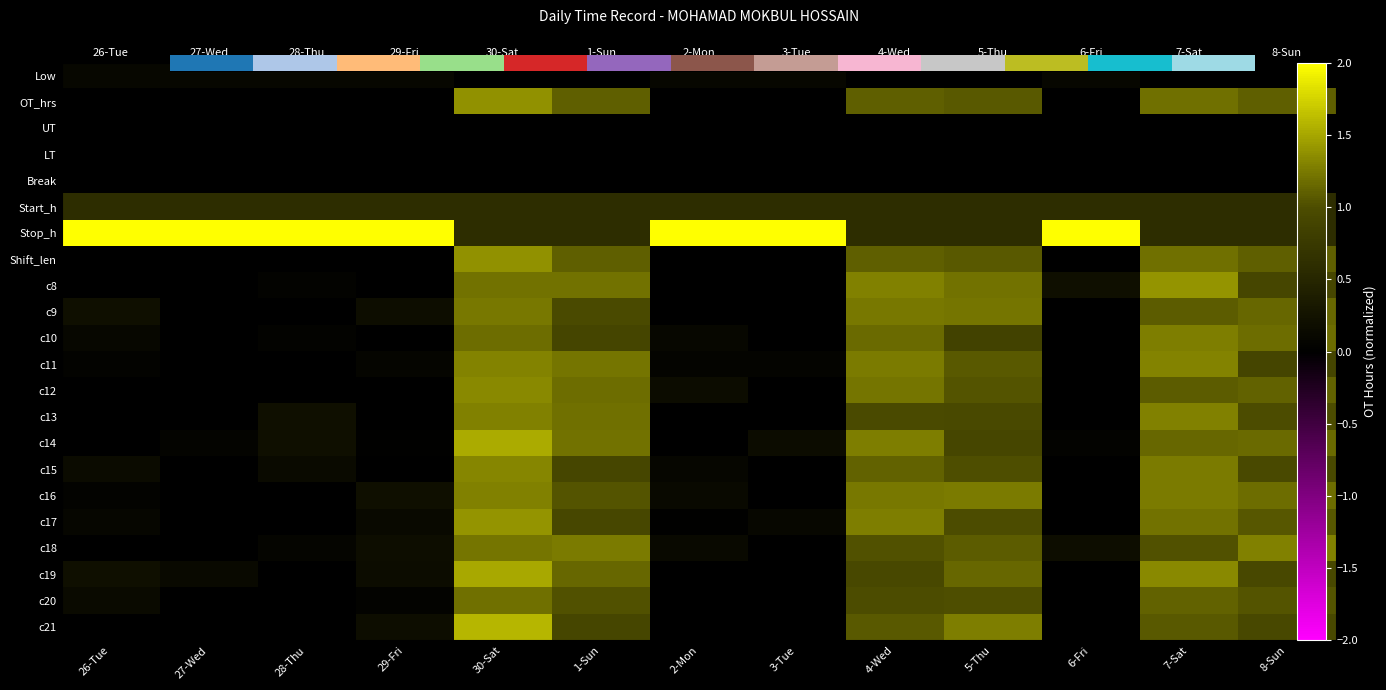

Read the Stop_h value at 4-Wed.

0.6